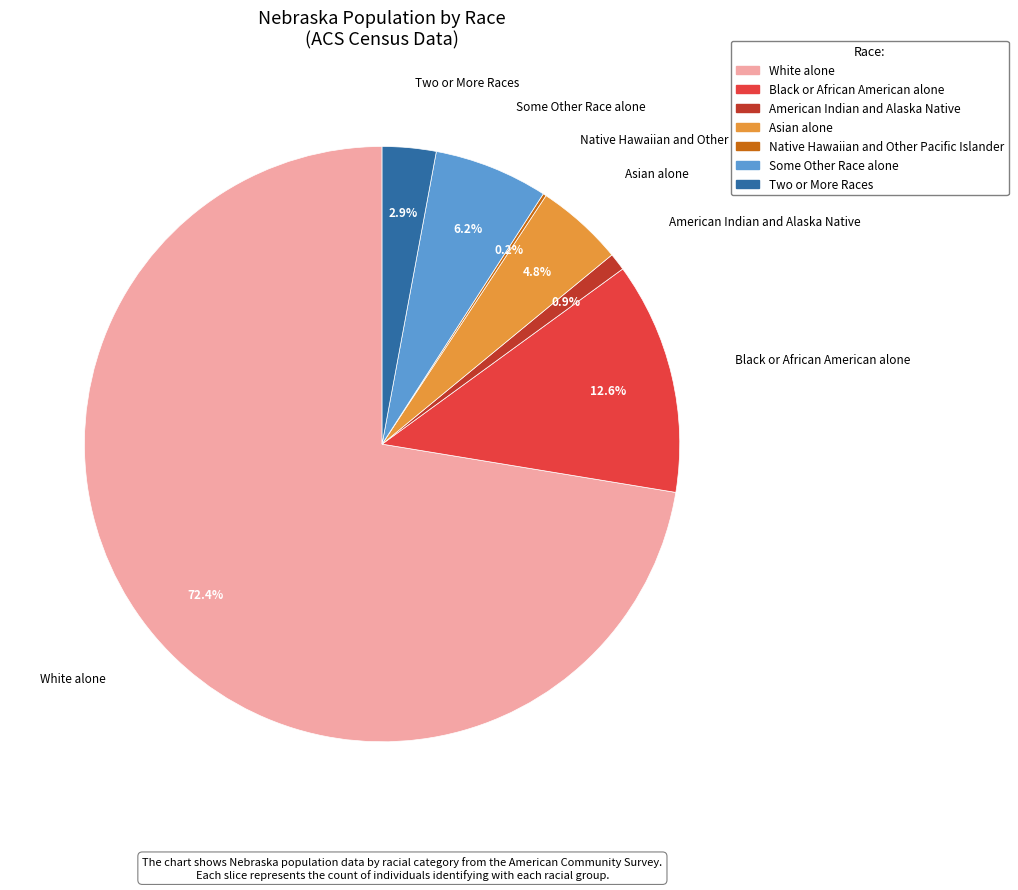

Which has a higher value, Some Other Race alone or Asian alone?

Some Other Race alone